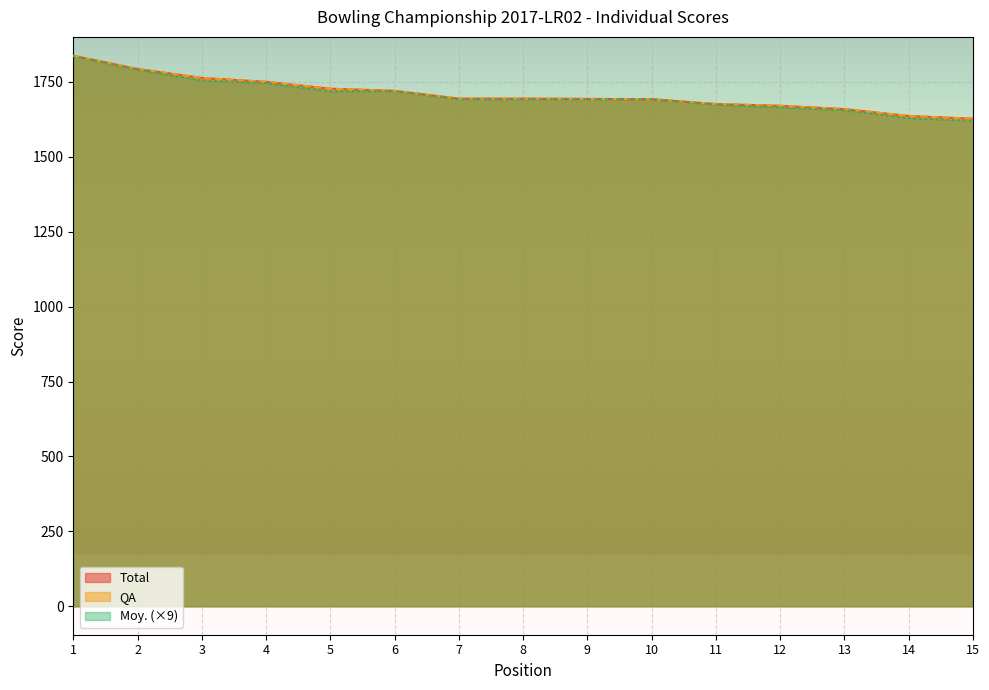

What is the average value of the Moy series?

1705